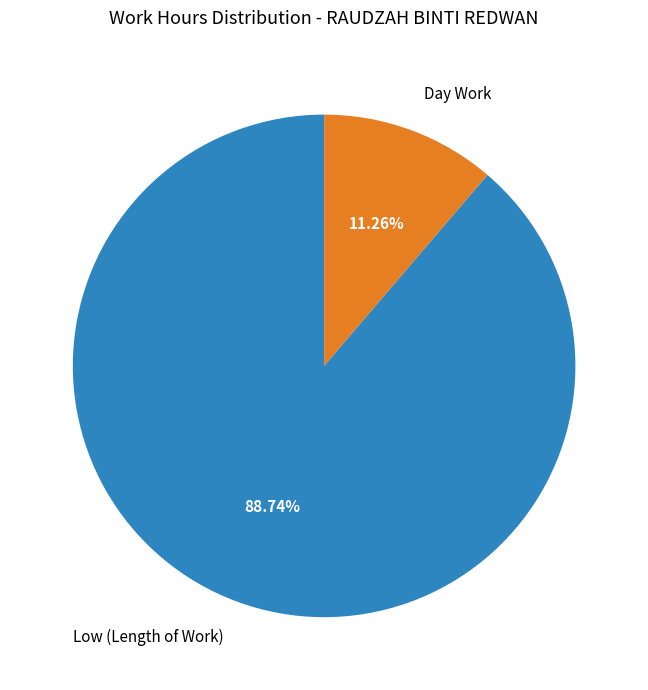

Which category has the biggest portion of the pie?

Low (Length of Work)